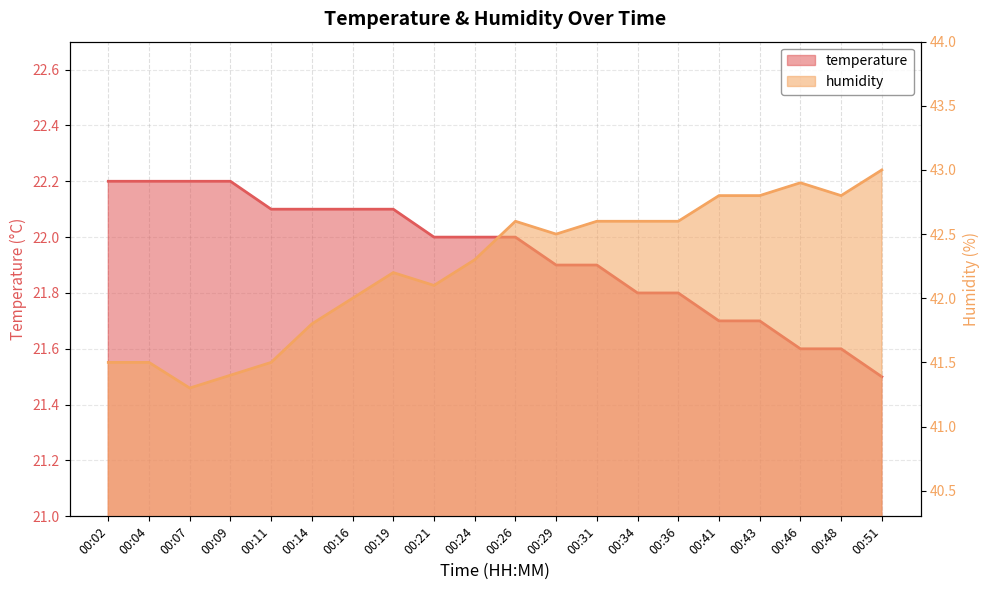

What is the sum of the humidity values at 00:04 and 00:29?

84.0